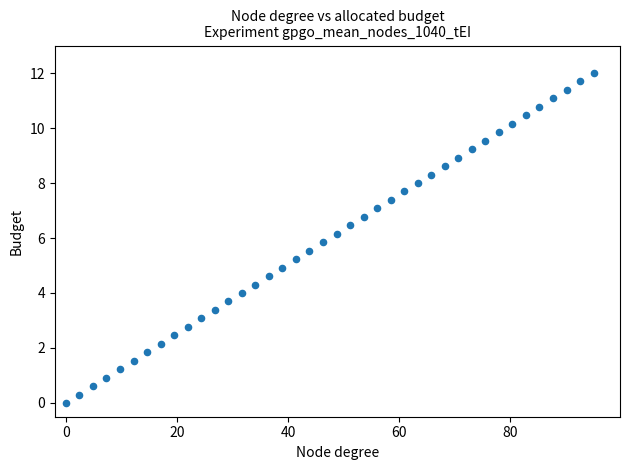

What is the range of X values (max minus min)?

95.0